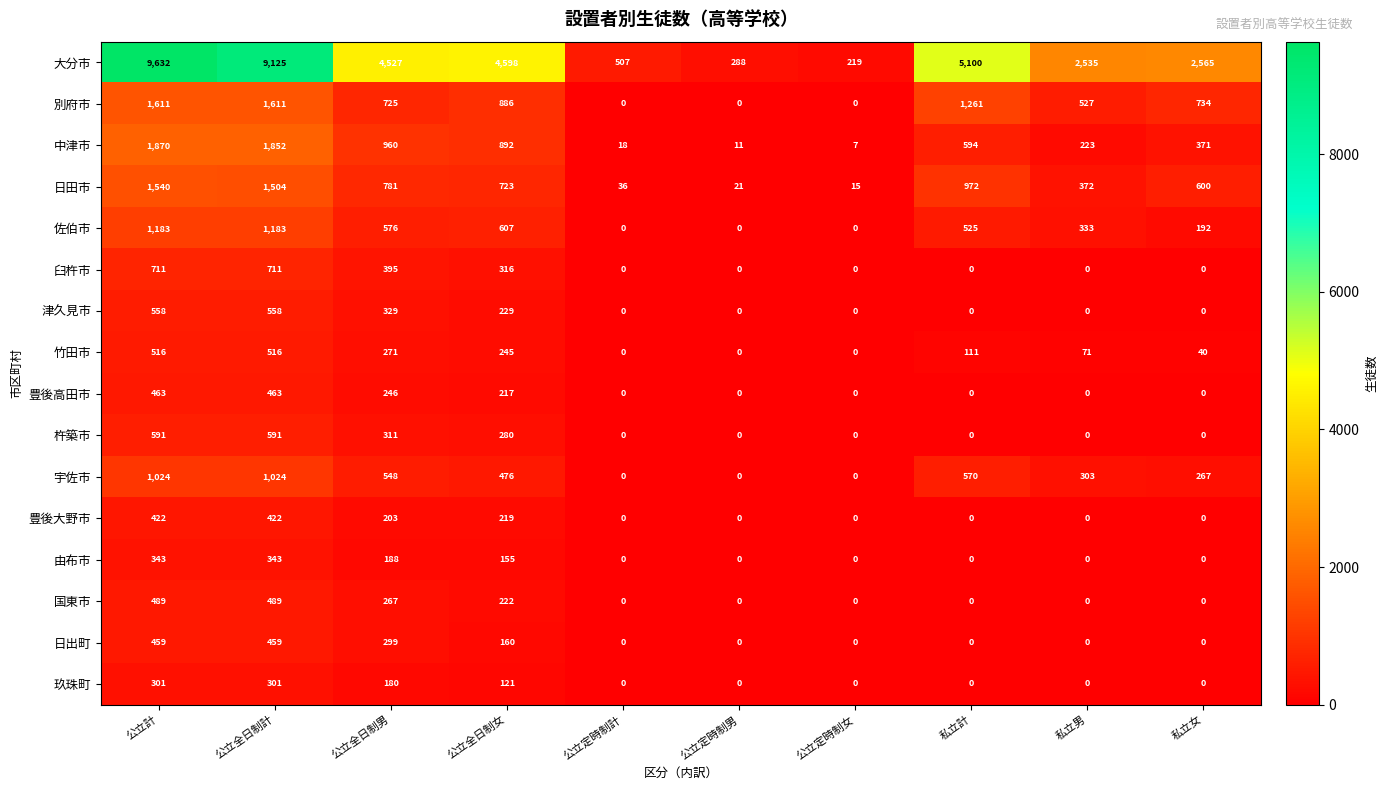

Is it true that 竹田市 equals 271 at 公立全日制男?

True